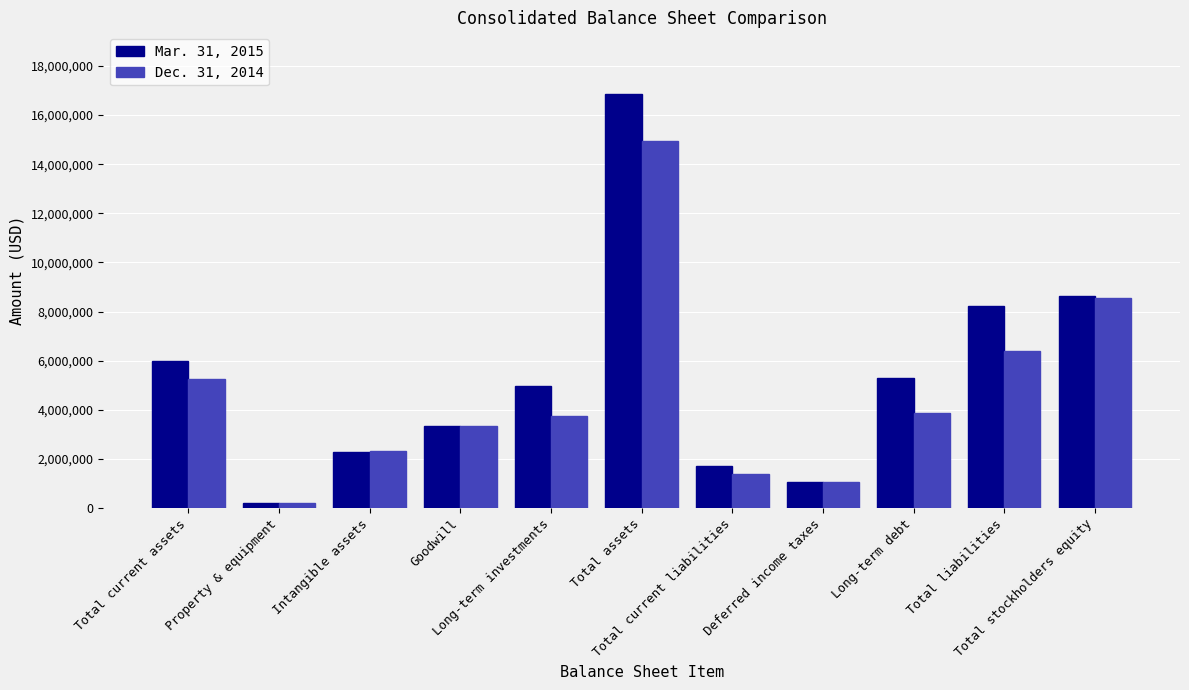

How many categories are shown in the chart?

11